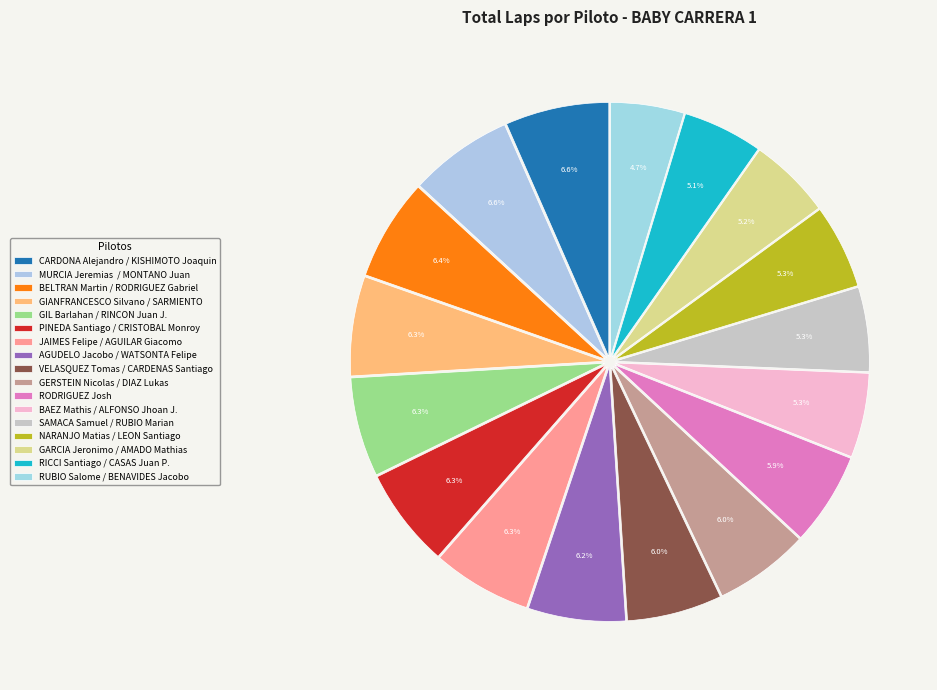

What portion of the pie excludes CARDONA Alejandro / KISHIMOTO Joaquin?

93.4%